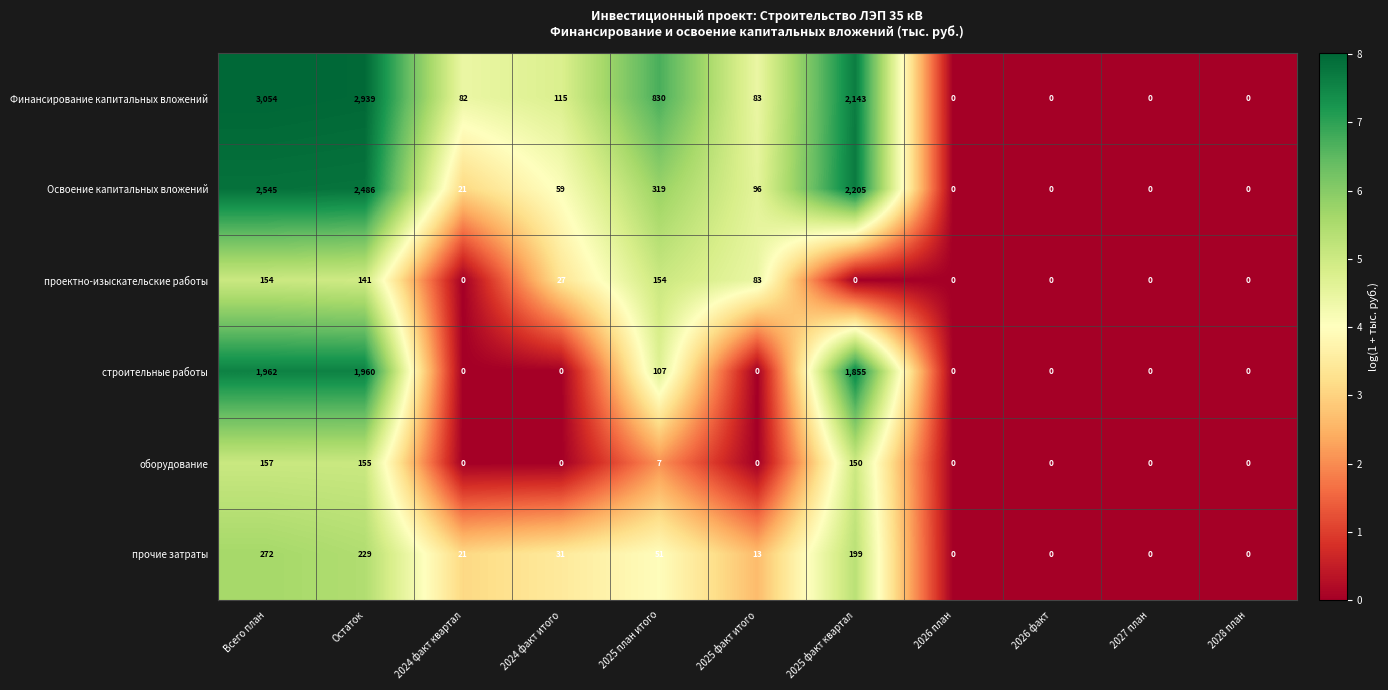

What is the average value of the строительные работы series?

535